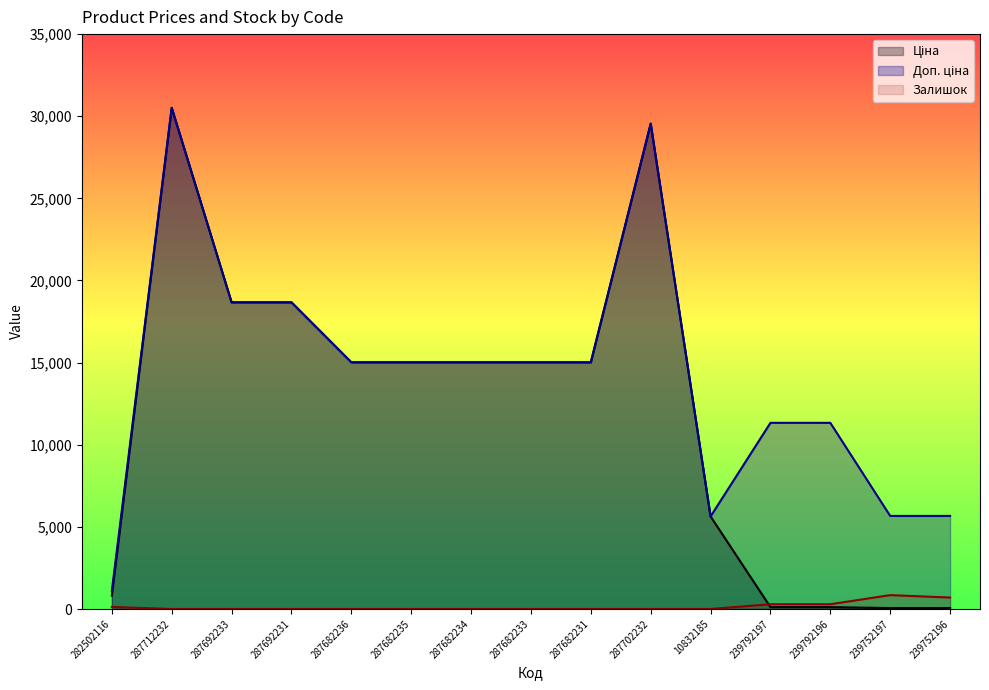

What is the sum of all Ціна values?

179289.3